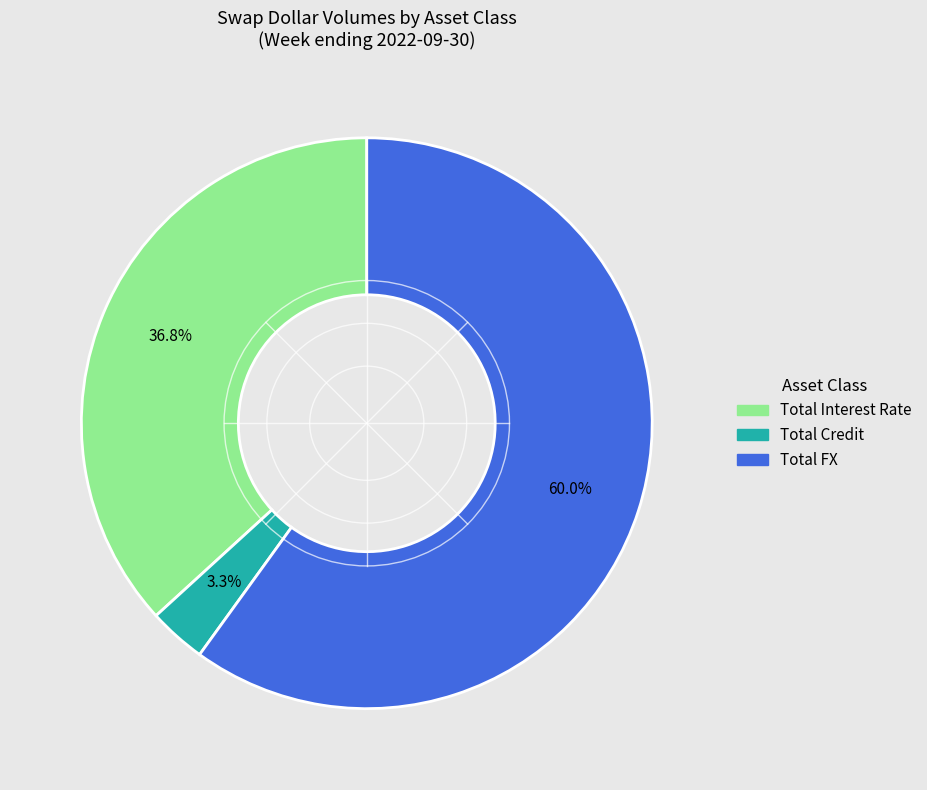

The Total Interest Rate slice represents 22% of the pie. True or false?

False